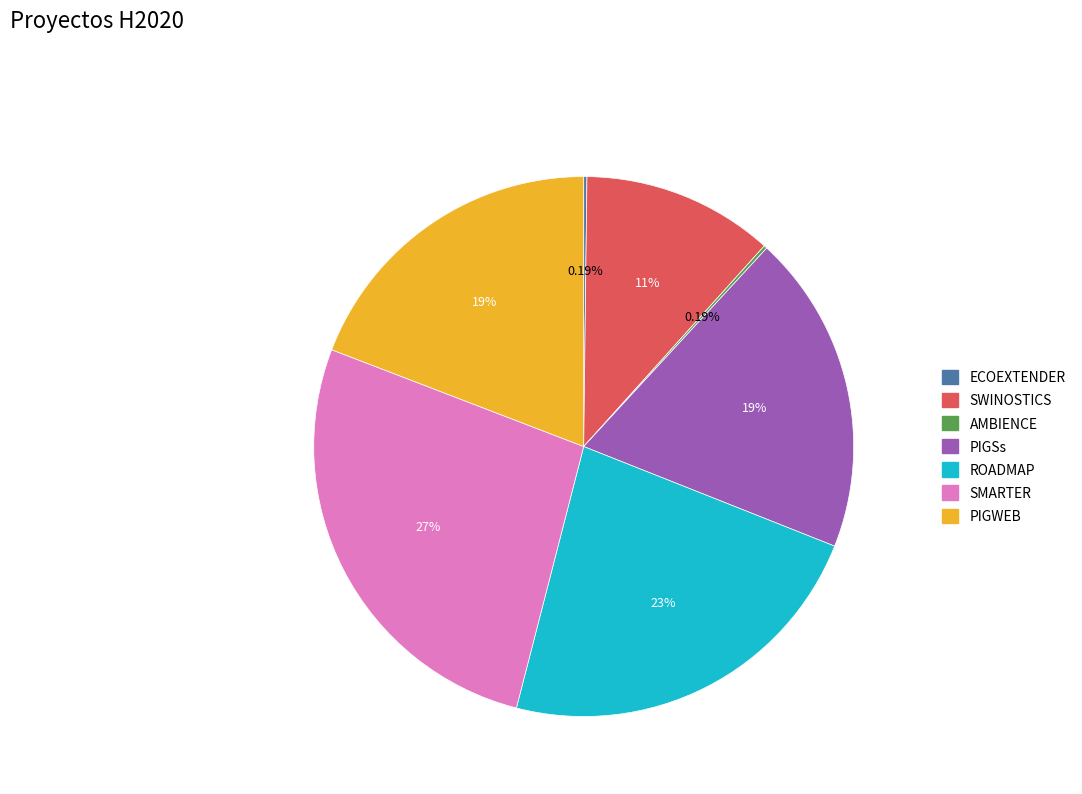

Which has a higher value, PIGWEB or SMARTER?

SMARTER